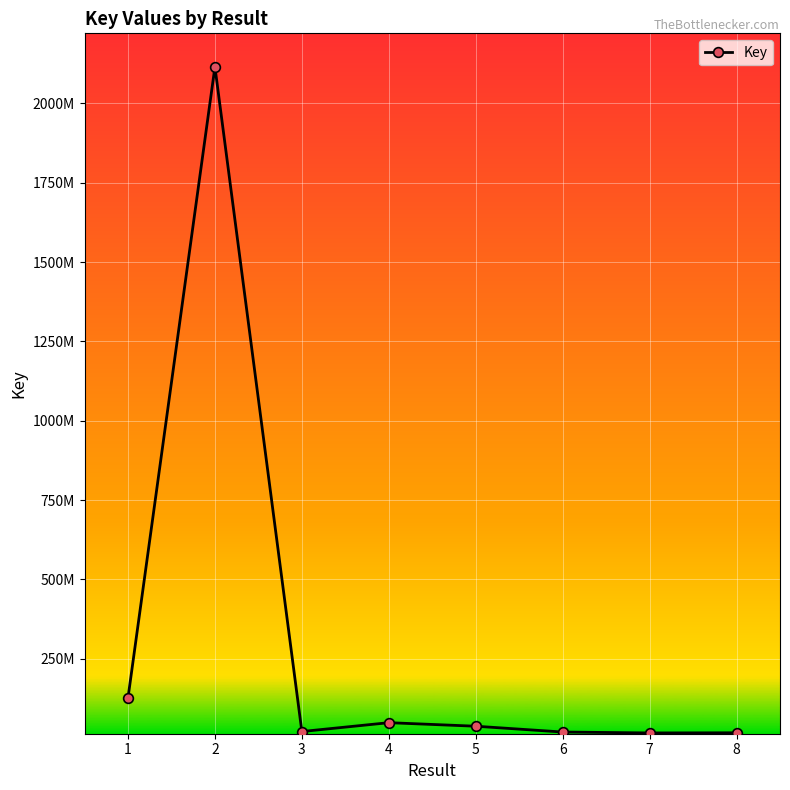

Is this an area chart (filled region under the line)?

No